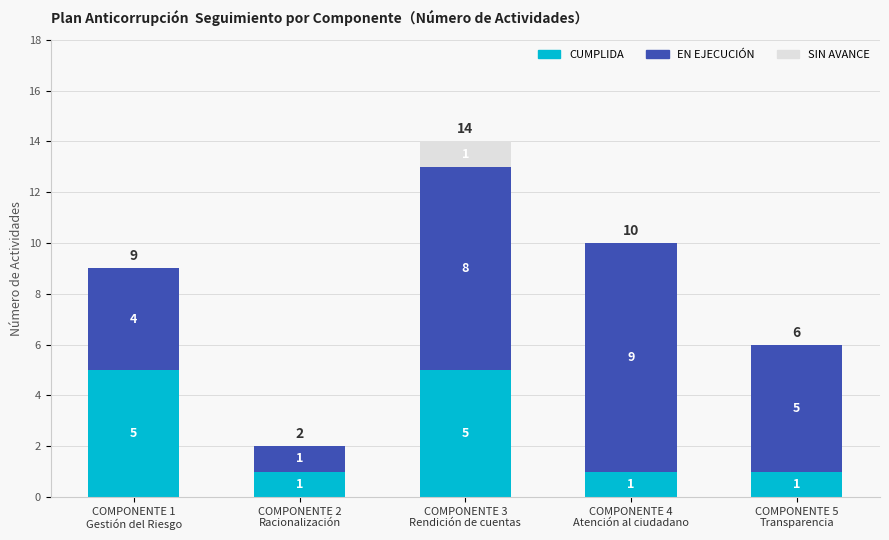

What is the maximum value for CUMPLIDA?

5